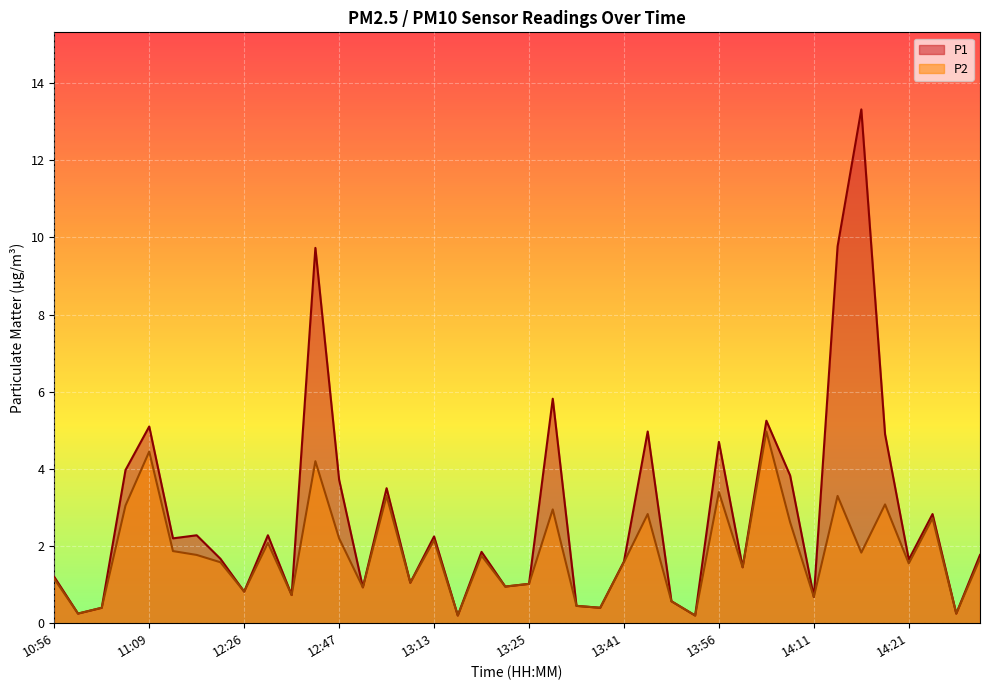

Reading left to right, what are all the values shown in this chart?

P1: 10:56=1.2	10:59=0.2	11:04=0.4	11:06=4.0	11:09=5.1	11:11=2.2	11:14=2.3	11:16=1.7	12:26=0.8	12:39=2.3	12:42=0.7	12:44=9.7	12:47=3.7	12:55=0.9	12:57=3.5	13:10=1.1	13:13=2.2	13:15=0.2	13:20=1.9	13:23=0.9	13:25=1.0	13:28=5.8	13:31=0.5	13:36=0.4	13:41=1.6	13:46=5.0	13:51=0.6	13:54=0.2	13:56=4.7	13:59=1.4	14:06=5.2	14:09=3.8	14:11=0.7	14:14=9.8	14:16=13.3	14:19=4.9	14:21=1.6	14:24=2.8	14:26=0.2	14:31=1.8
P2: 10:56=1.1	10:59=0.2	11:04=0.4	11:06=3.0	11:09=4.5	11:11=1.9	11:14=1.8	11:16=1.6	12:26=0.8	12:39=2.1	12:42=0.7	12:44=4.2	12:47=2.2	12:55=0.9	12:57=3.3	13:10=1.1	13:13=2.1	13:15=0.2	13:20=1.8	13:23=0.9	13:25=1.0	13:28=3.0	13:31=0.5	13:36=0.4	13:41=1.6	13:46=2.8	13:51=0.6	13:54=0.2	13:56=3.4	13:59=1.4	14:06=5.0	14:09=2.6	14:11=0.7	14:14=3.3	14:16=1.8	14:19=3.1	14:21=1.6	14:24=2.7	14:26=0.2	14:31=1.7